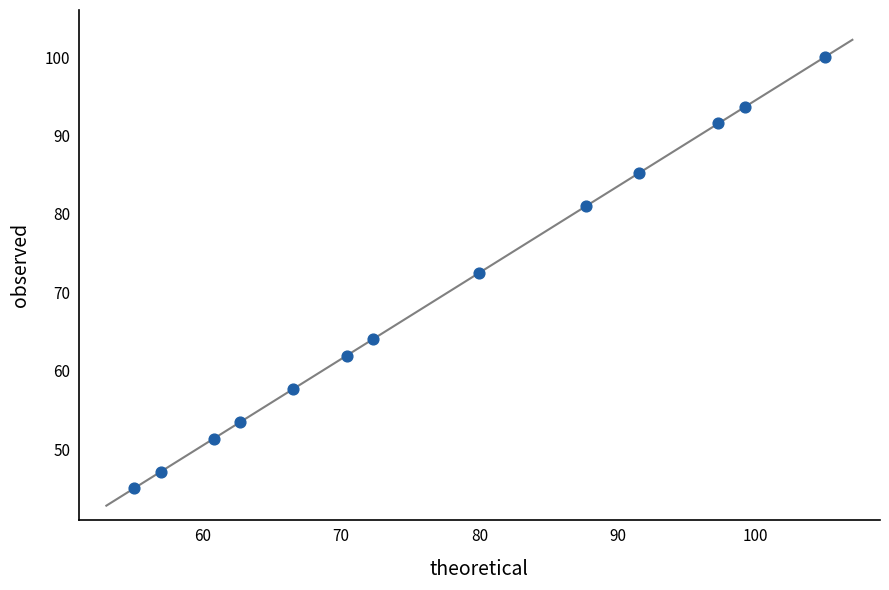

What is the range of X values (max minus min)?

50.0